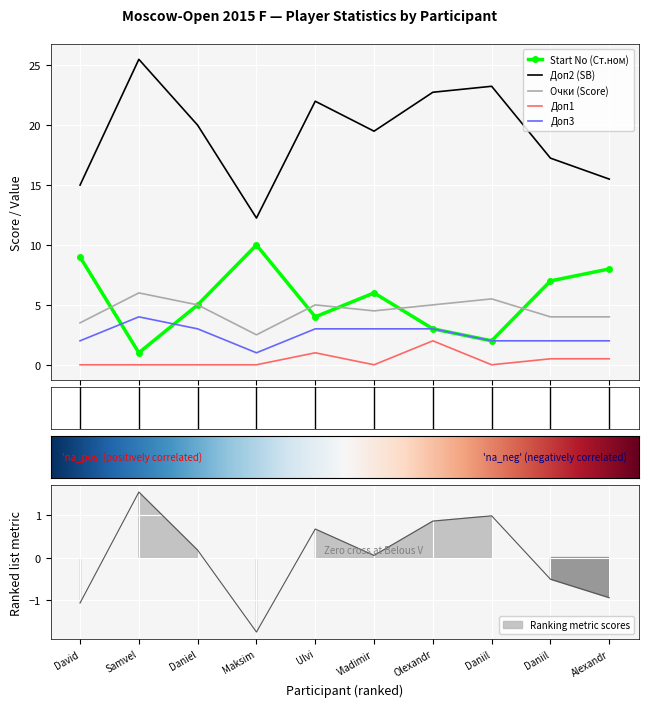

What is the lowest value of the Доп3 series?

1.0